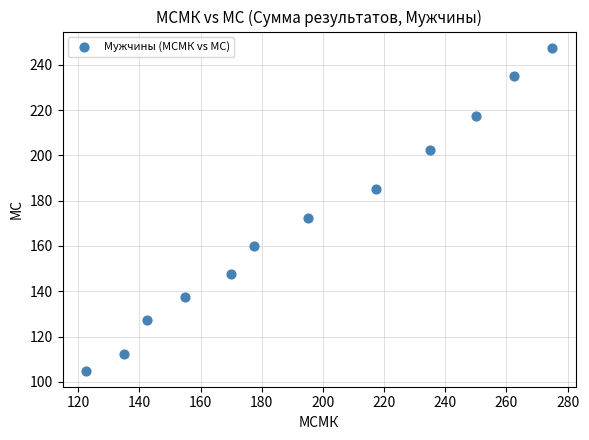

What Y value in the scatter plot is closest to 176?

172.5